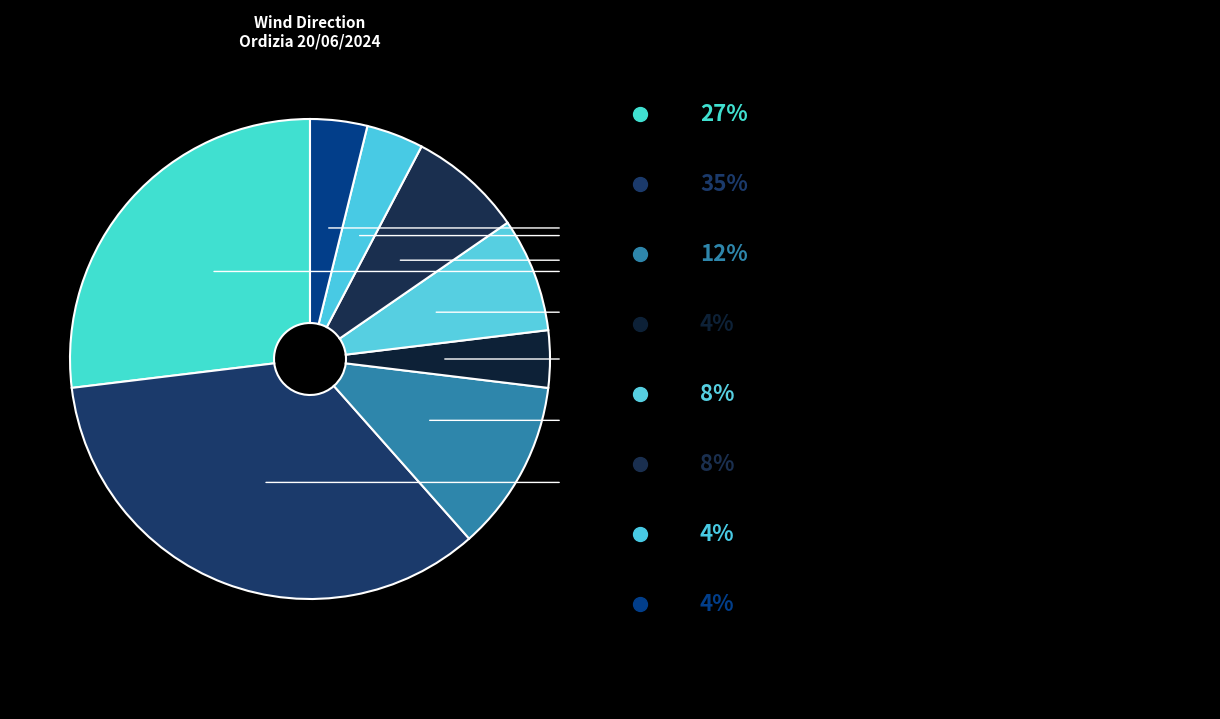

How many slices are in this pie chart?

8